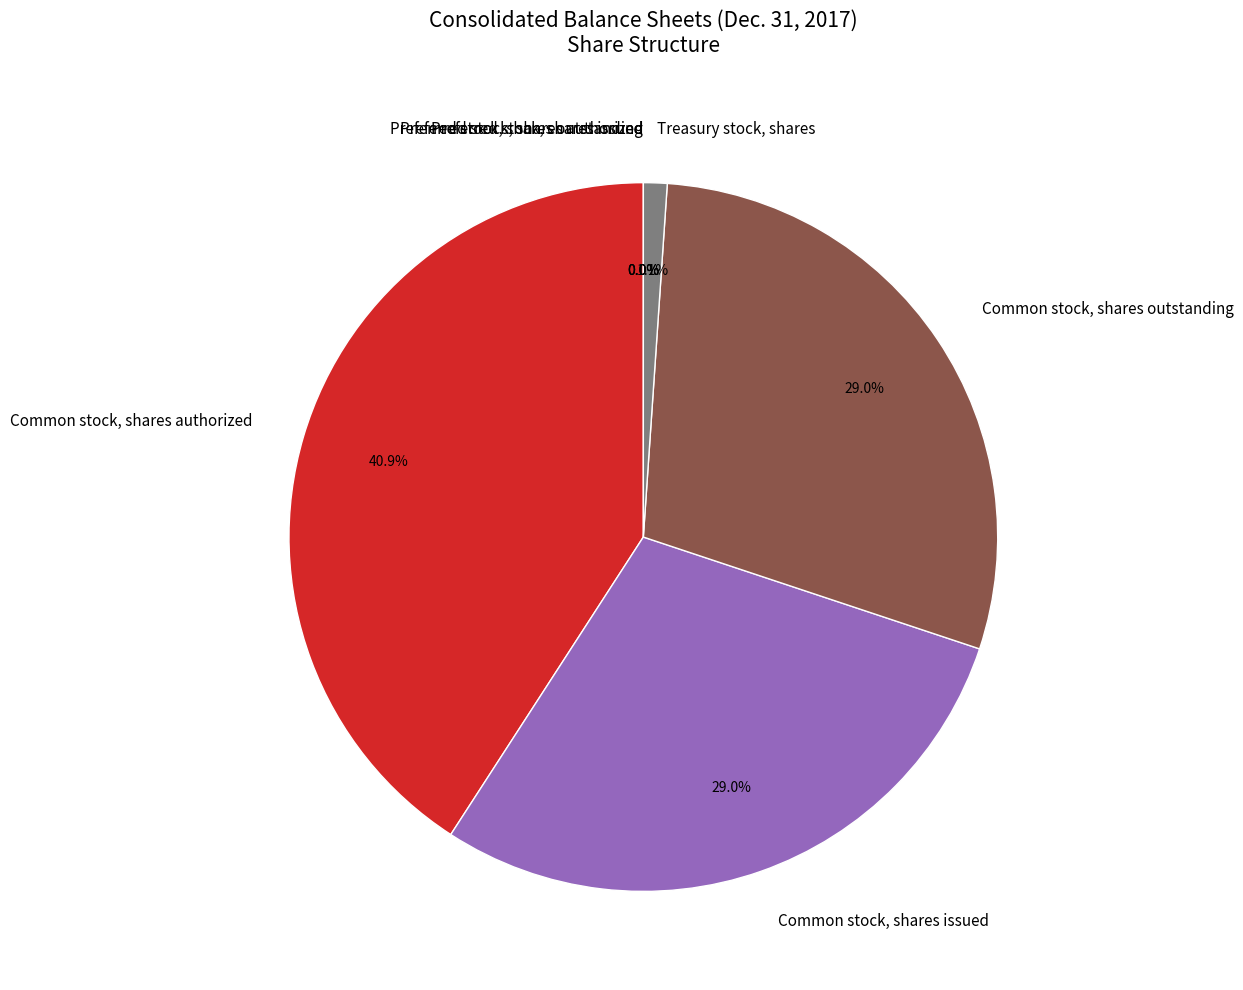

Which slice is the largest?

Common stock, shares authorized